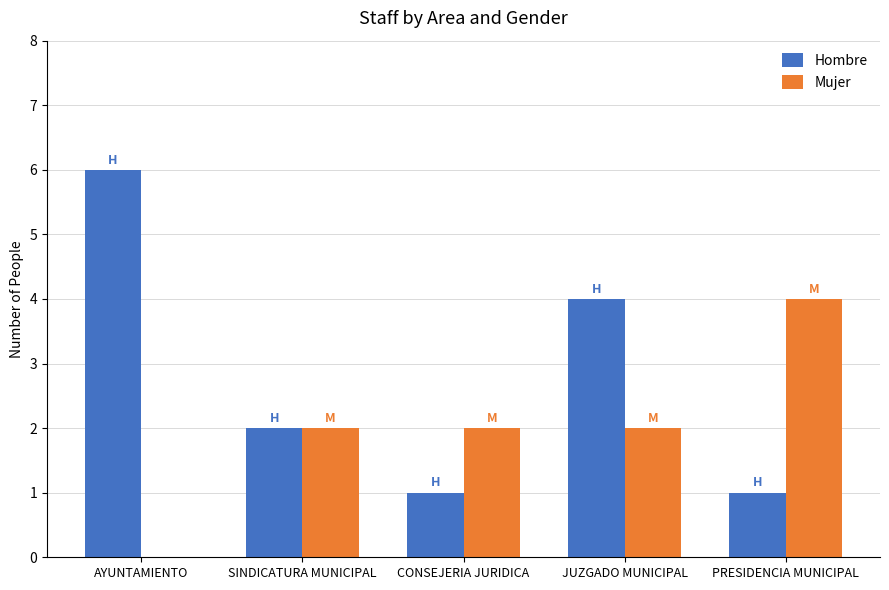

What is the sum of the Hombre values at PRESIDENCIA MUNICIPAL and SINDICATURA MUNICIPAL?

3